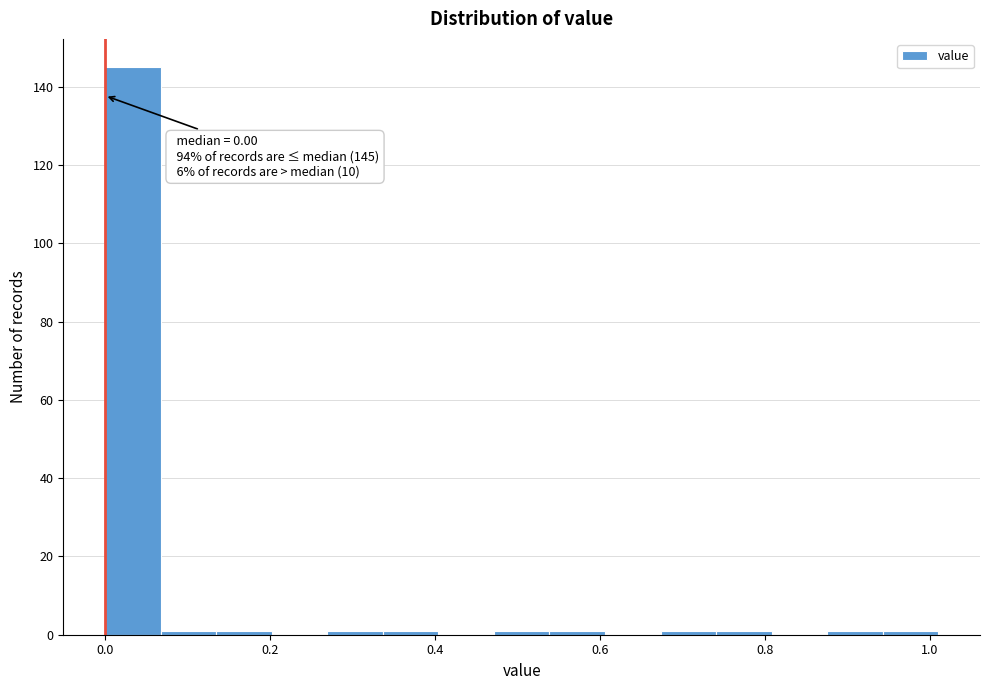

Around what value on the x-axis is the tallest bar? Give the approximate position of its centre, as read against the axis.

0.04